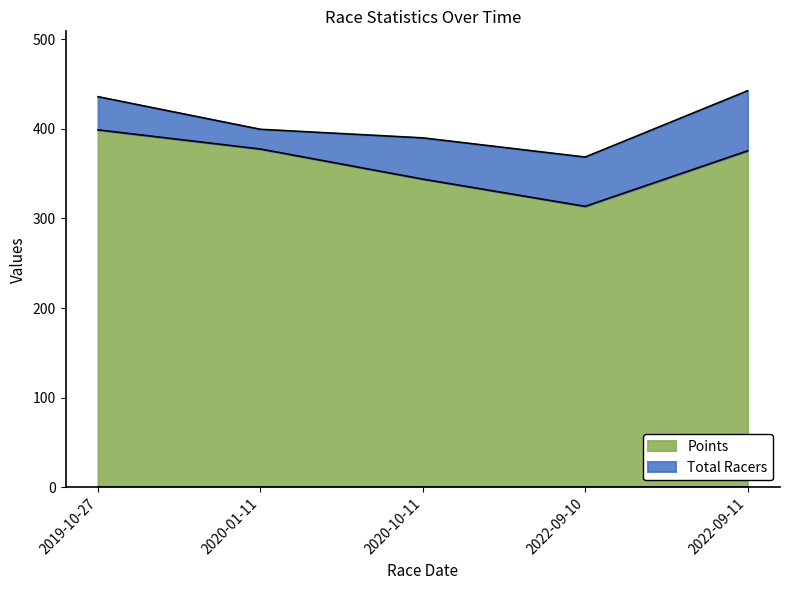

Where is the data nearest to the value 356?

2020-10-11